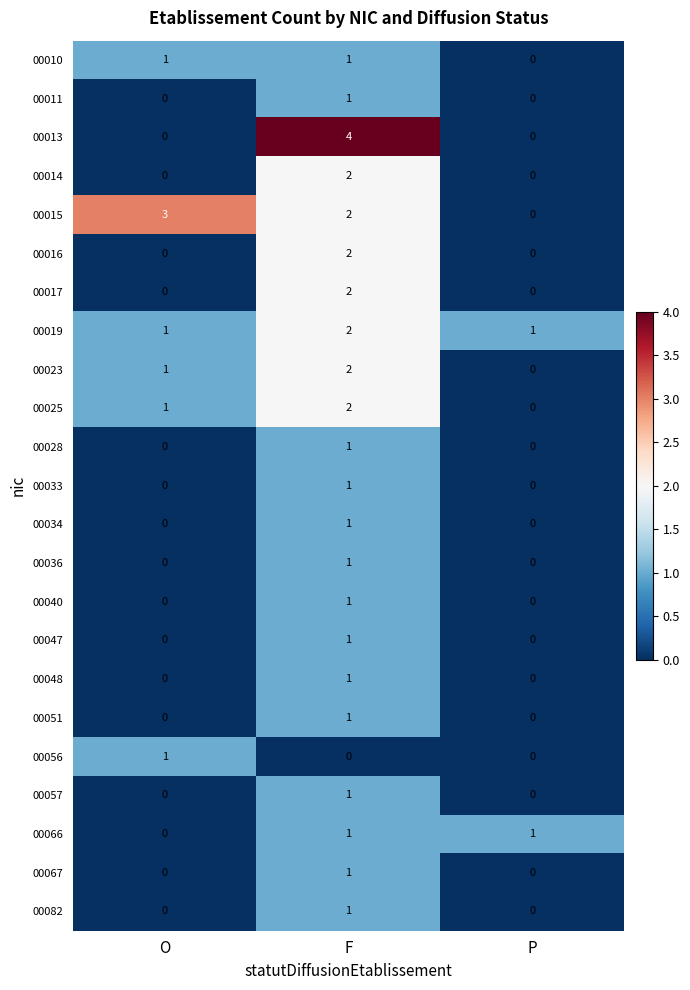

The value of 00015 at F is 2. True or false?

True